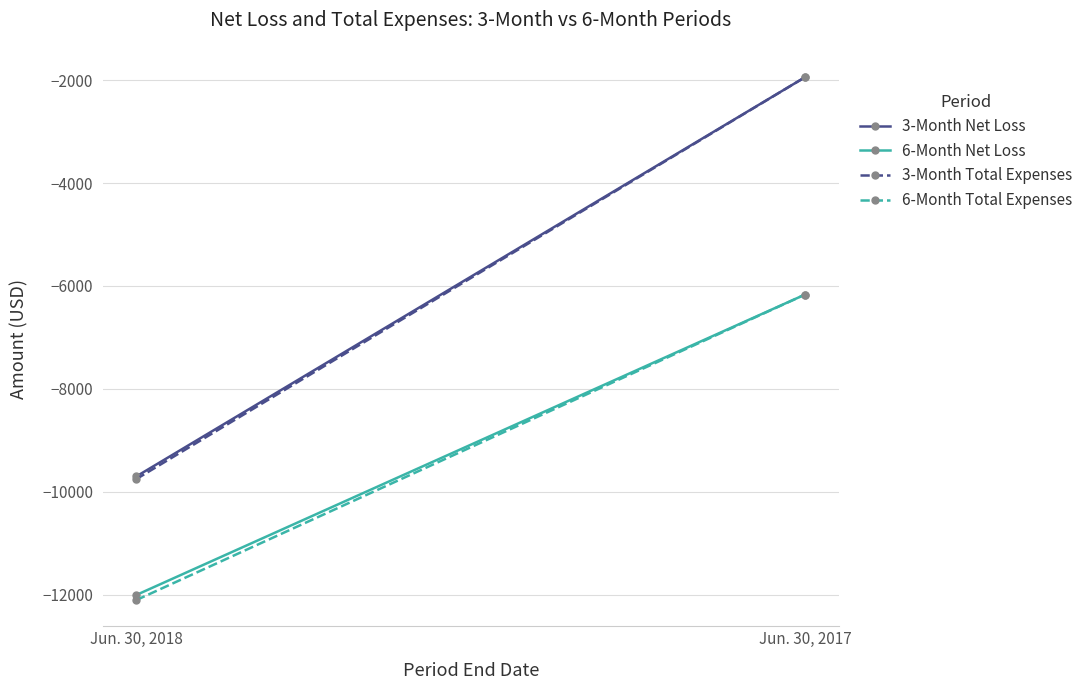

Reading right to left, extract all data points from this chart.

3-Month Net Loss: Jun. 30, 2017=-1943	Jun. 30, 2018=-9701
6-Month Net Loss: Jun. 30, 2017=-6166	Jun. 30, 2018=-12004
3-Month Total Expenses: Jun. 30, 2017=-1943	Jun. 30, 2018=-9752
6-Month Total Expenses: Jun. 30, 2017=-6166	Jun. 30, 2018=-12103